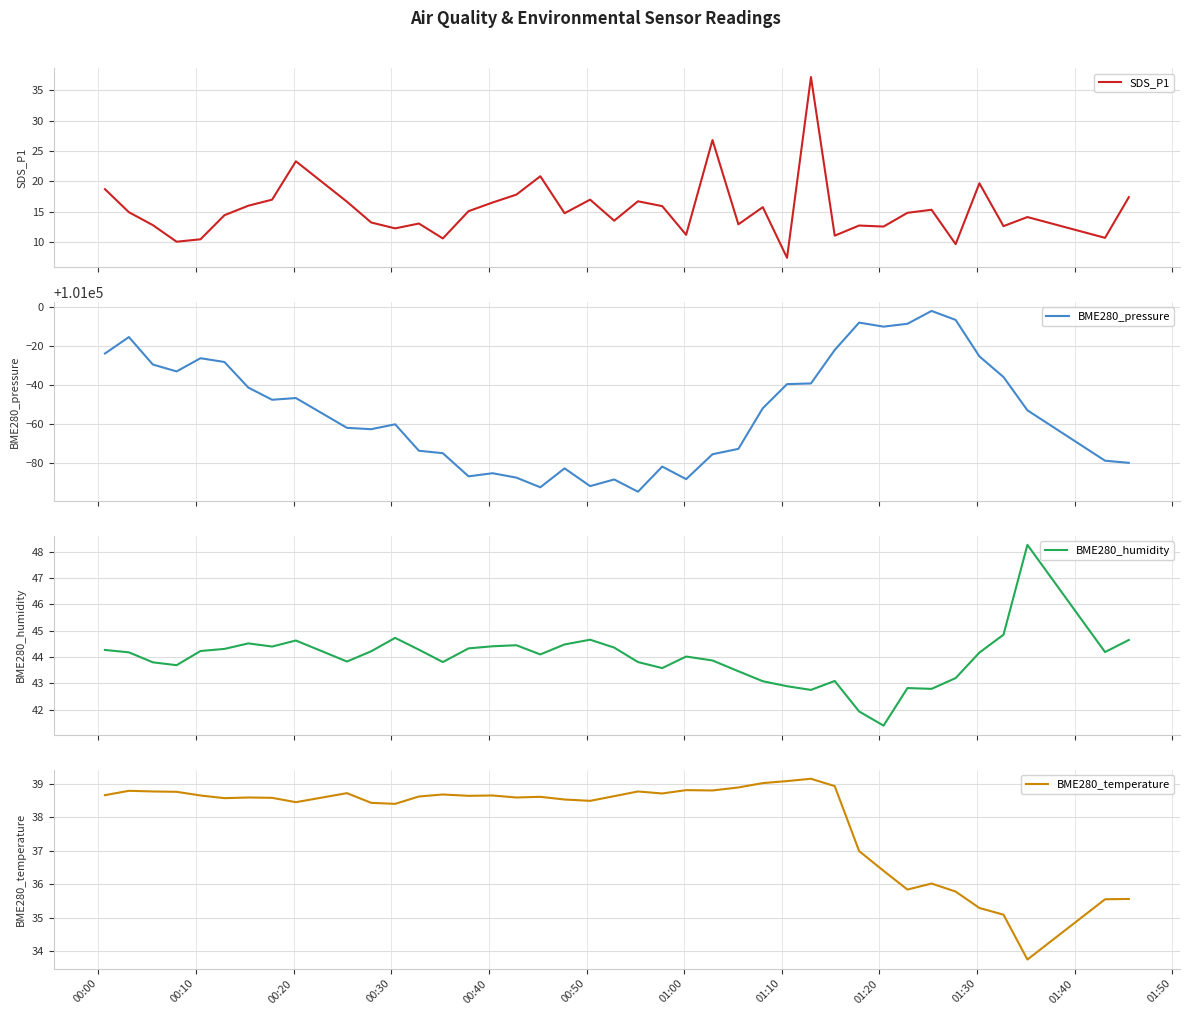

Reading right to left, list all the values displayed in this chart.

SDS_P1: 17.4	10.7	14.1	12.6	19.7	9.6	15.3	14.8	12.5	12.7	11.0	37.2	7.4	15.7	12.9	26.8	11.2	15.9	16.7	13.5	17.0	14.7	20.8	17.8	16.5	15.1	10.6	13.0	12.2	13.2	16.6	23.3	17.0	16.0	14.4	10.4	10.0	12.8	14.9	18.7
BME280_pressure: 100920.3	100921.4	100947.2	100964.2	100974.8	100993.4	100998.0	100991.4	100990.0	100992.0	100978.0	100960.9	100960.6	100948.2	100927.4	100924.7	100911.9	100918.4	100905.5	100911.8	100908.4	100917.5	100907.8	100912.7	100915.0	100913.4	100925.2	100926.5	100940.0	100937.5	100938.2	100953.4	100952.6	100958.8	100971.9	100973.8	100967.1	100970.6	100984.6	100976.2
BME280_humidity: 44.6	44.2	48.3	44.9	44.2	43.2	42.8	42.8	41.4	41.9	43.1	42.8	42.9	43.1	43.5	43.9	44.0	43.6	43.8	44.4	44.7	44.5	44.1	44.5	44.4	44.3	43.8	44.3	44.7	44.2	43.8	44.6	44.4	44.5	44.3	44.2	43.7	43.8	44.2	44.3
BME280_temperature: 35.6	35.5	33.8	35.1	35.3	35.8	36.0	35.8	36.4	37.0	38.9	39.1	39.1	39.0	38.9	38.8	38.8	38.7	38.8	38.6	38.5	38.5	38.6	38.6	38.6	38.6	38.7	38.6	38.4	38.4	38.7	38.5	38.6	38.6	38.6	38.6	38.8	38.8	38.8	38.7